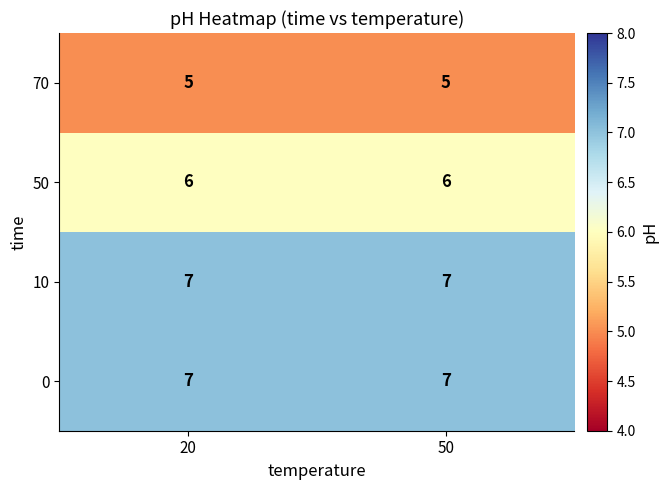

What is the lowest value of the 10 series?

7